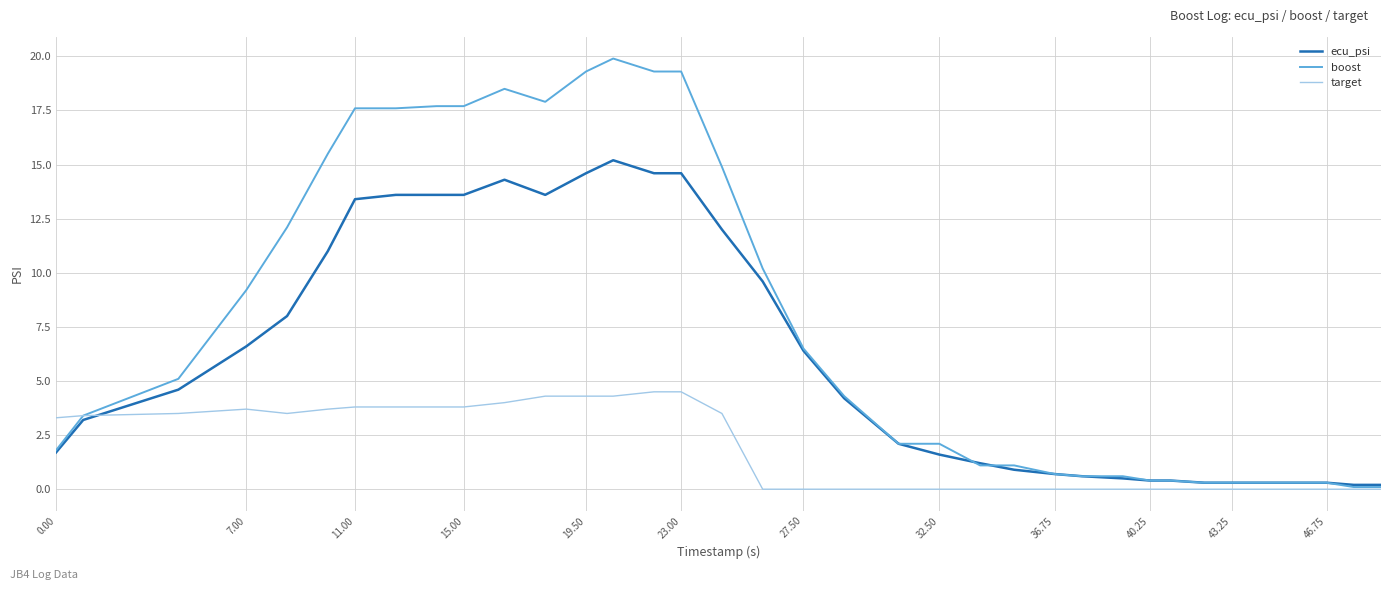

Which series has the largest range (max minus min)?

boost